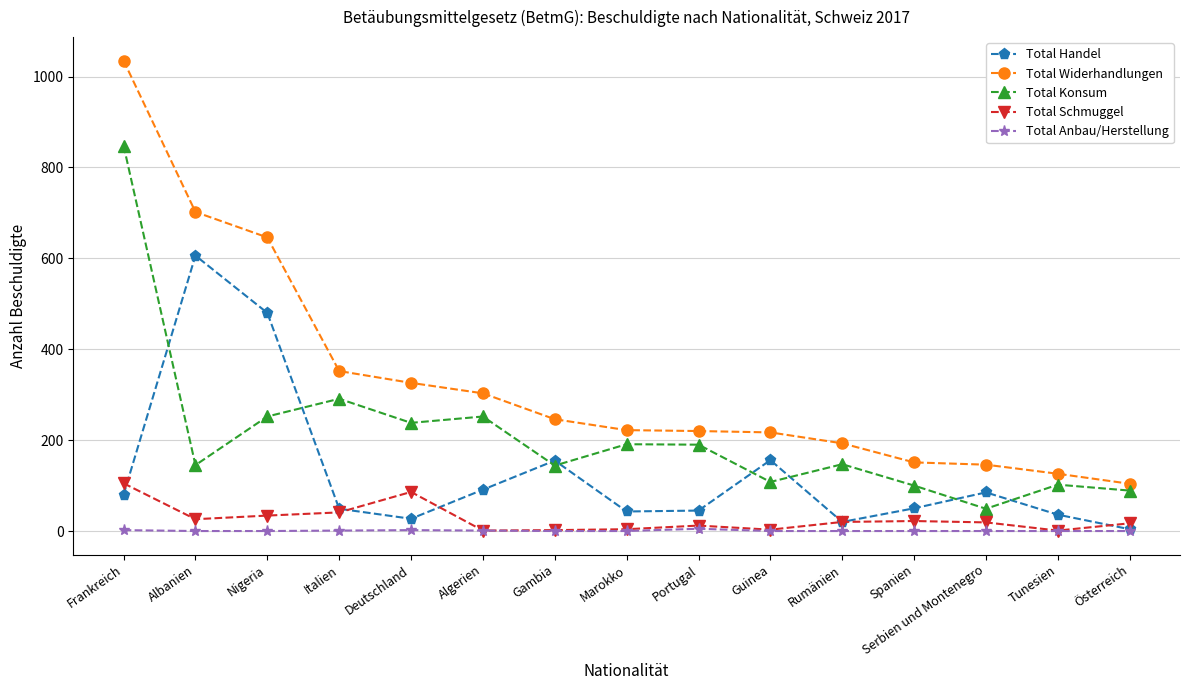

Is it true that Total Widerhandlungen equals 151 at Spanien?

True